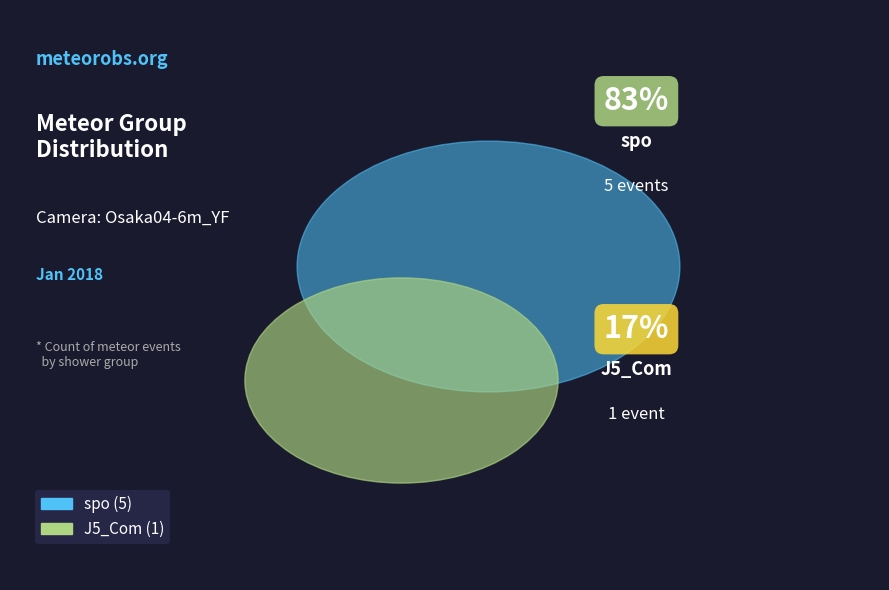

Rank the categories by value from lowest to highest.

J5_Com, spo